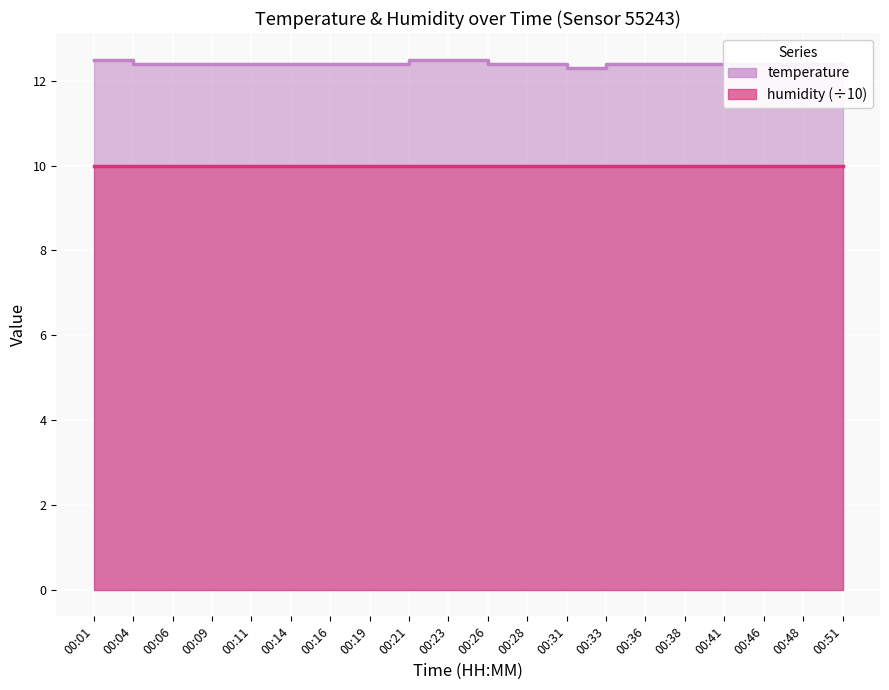

The value at 00:04 is 12.4. True or false?

True